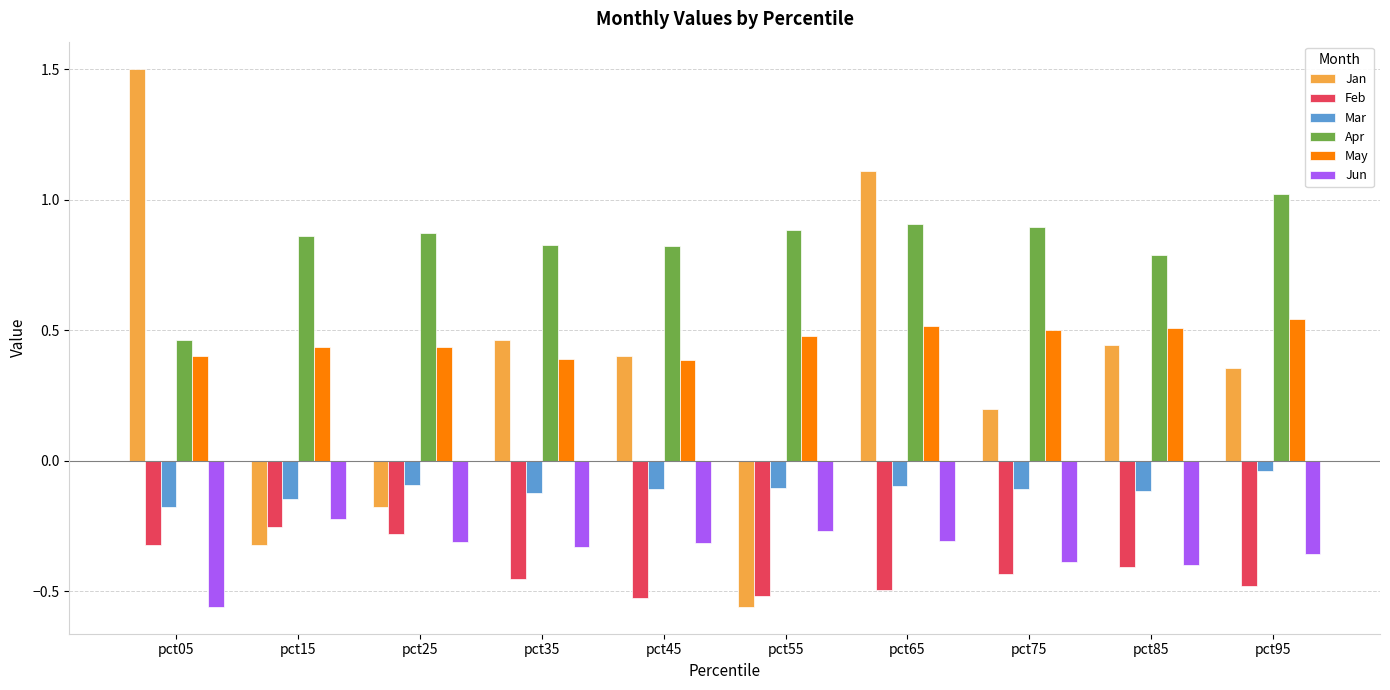

What is the sum of all Jun values?

-3.5